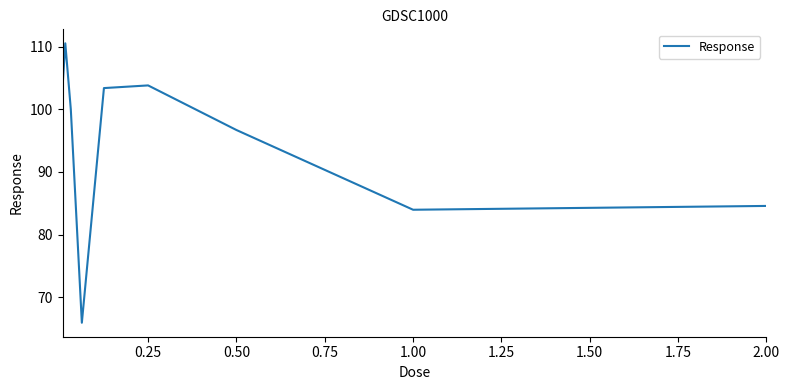

What is the difference between the maximum and minimum values?

44.6